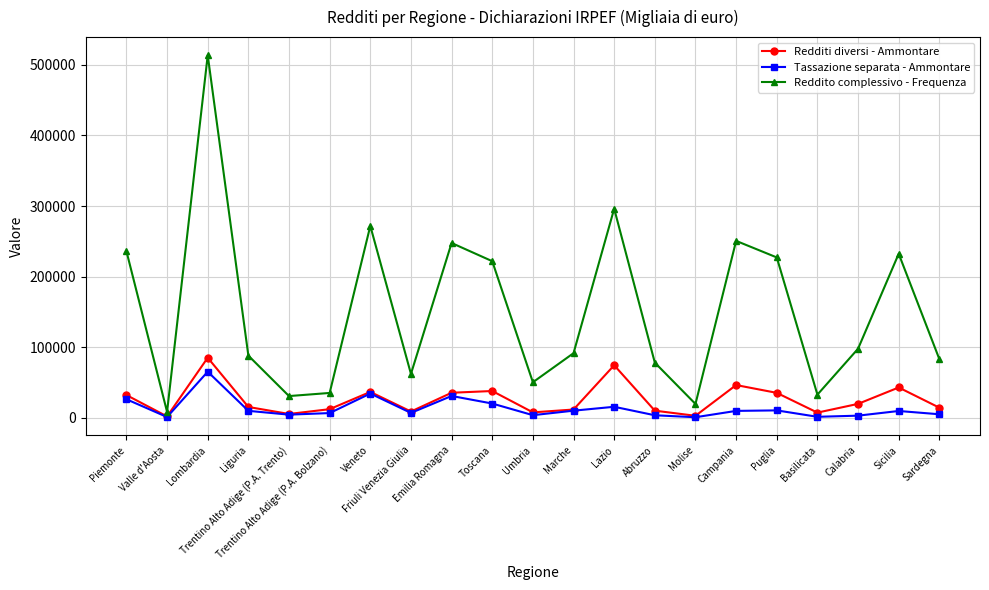

What is the spread (max minus min) of values at Trentino Alto Adige (P.A. Bolzano)?

28534